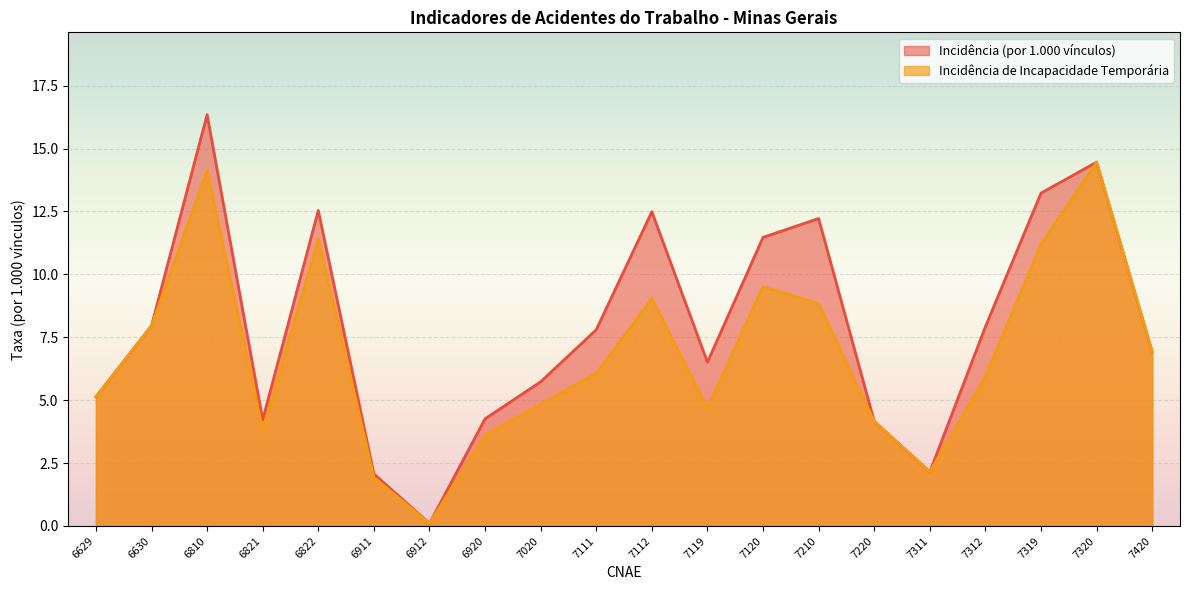

True or false: Incidência (por 1.000 vínculos) and Incidência de Incapacidade Temporária cross at least once.

False